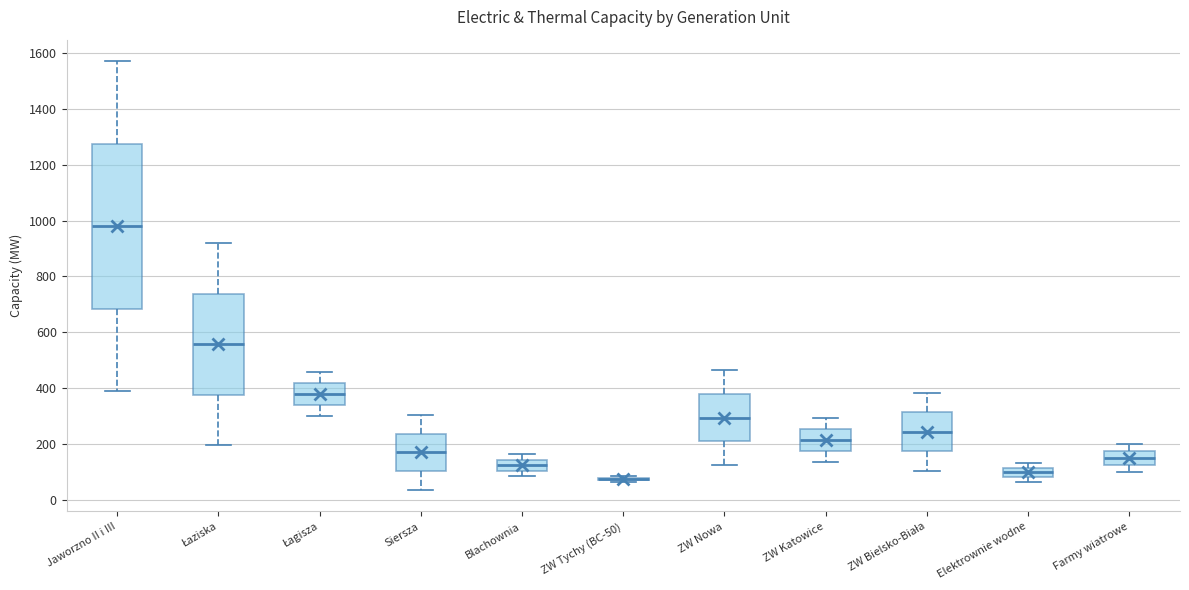

Comparing the boxes themselves (not the whiskers), which one is the tallest?

Jaworzno II i III